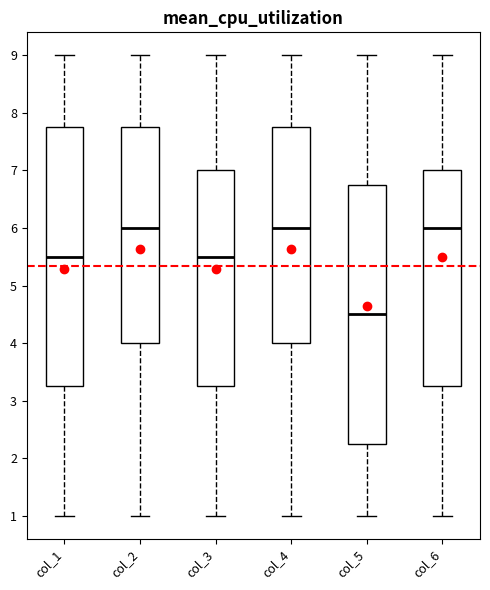

Where does the median line of the box for col_5 sit on the y-axis? The values are not printed on the chart, so give them approximately, as read against the axis.

4.5